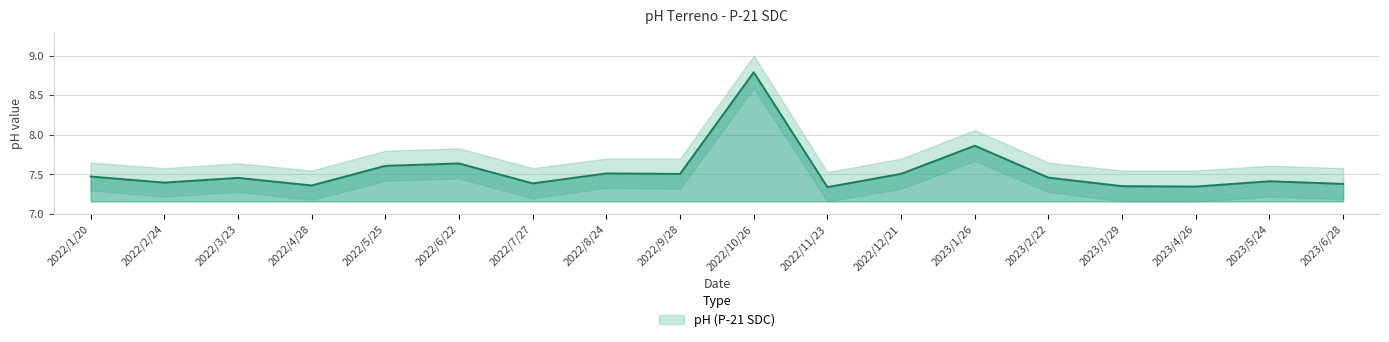

What is the change in value from 2023/2/22 to 2023/6/28?

-0.1